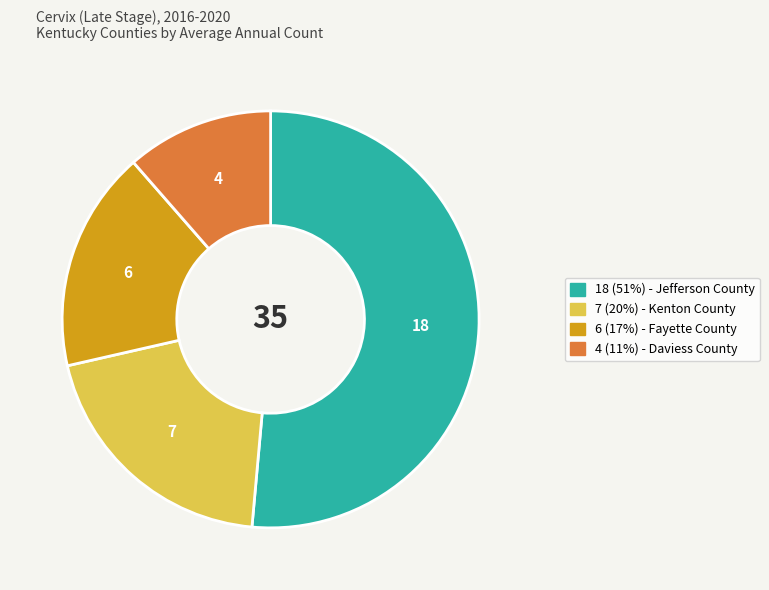

Does any single category account for the majority?

Yes